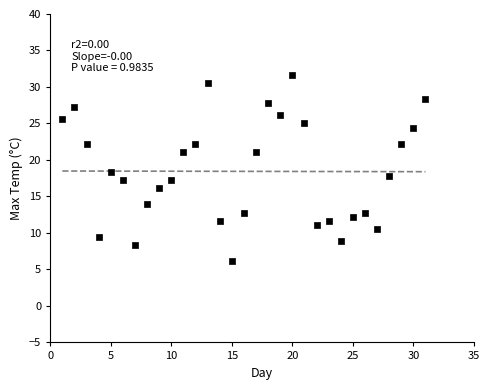

What is the range of X values (max minus min)?

30.0